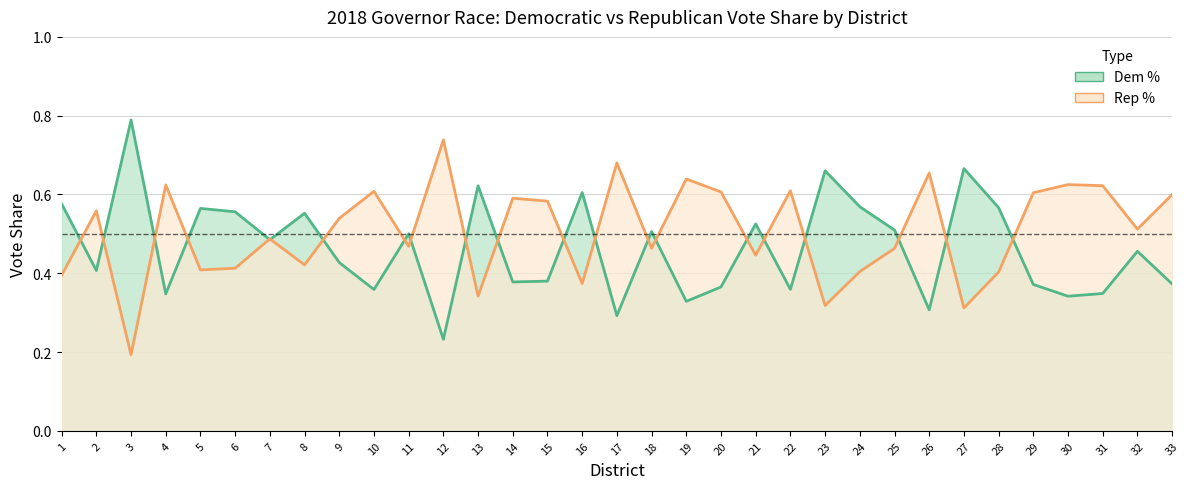

Reading right to left, what are all the values shown in this chart?

Dem %: 33=0.4	32=0.5	31=0.3	30=0.3	29=0.4	28=0.6	27=0.7	26=0.3	25=0.5	24=0.6	23=0.7	22=0.4	21=0.5	20=0.4	19=0.3	18=0.5	17=0.3	16=0.6	15=0.4	14=0.4	13=0.6	12=0.2	11=0.5	10=0.4	9=0.4	8=0.6	7=0.5	6=0.6	5=0.6	4=0.3	3=0.8	2=0.4	1=0.6
Rep %: 33=0.6	32=0.5	31=0.6	30=0.6	29=0.6	28=0.4	27=0.3	26=0.7	25=0.5	24=0.4	23=0.3	22=0.6	21=0.4	20=0.6	19=0.6	18=0.5	17=0.7	16=0.4	15=0.6	14=0.6	13=0.3	12=0.7	11=0.5	10=0.6	9=0.5	8=0.4	7=0.5	6=0.4	5=0.4	4=0.6	3=0.2	2=0.6	1=0.4